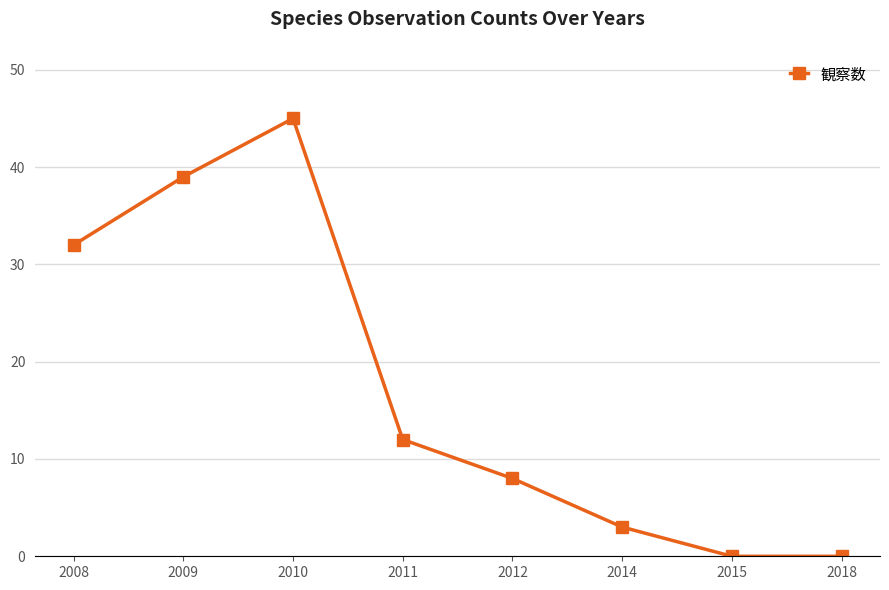

Where does the data first go above 12?

2008